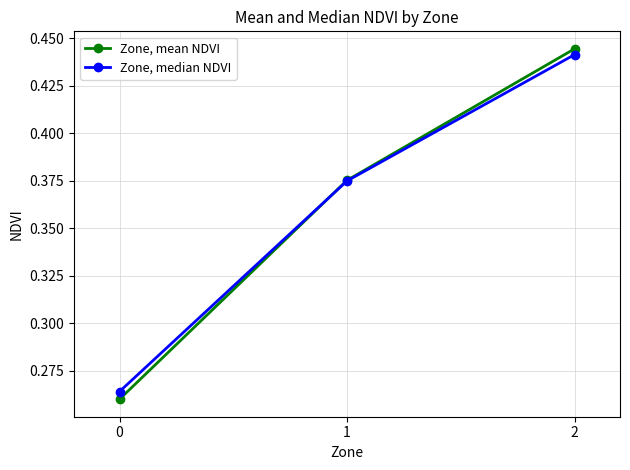

Is the value of Zone, median NDVI at 0 greater than the value of Zone, mean NDVI at 1?

No